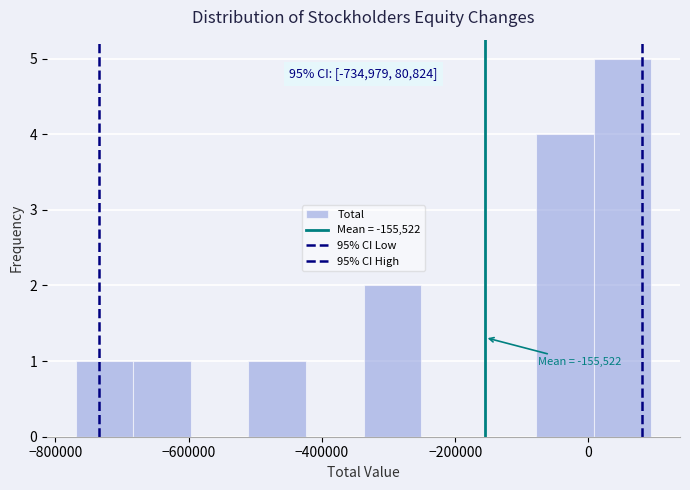

Over which range of the x-axis is the bar tallest?

0 to 100000